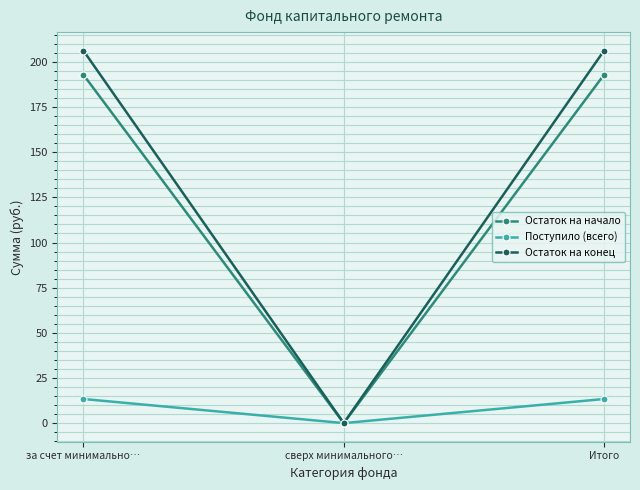

What value does the Остаток на конец series have at Итого?

206.2